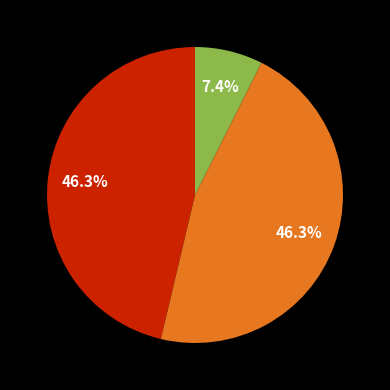

To the nearest percent, what is the difference between the largest and smallest slice percentages?

39%